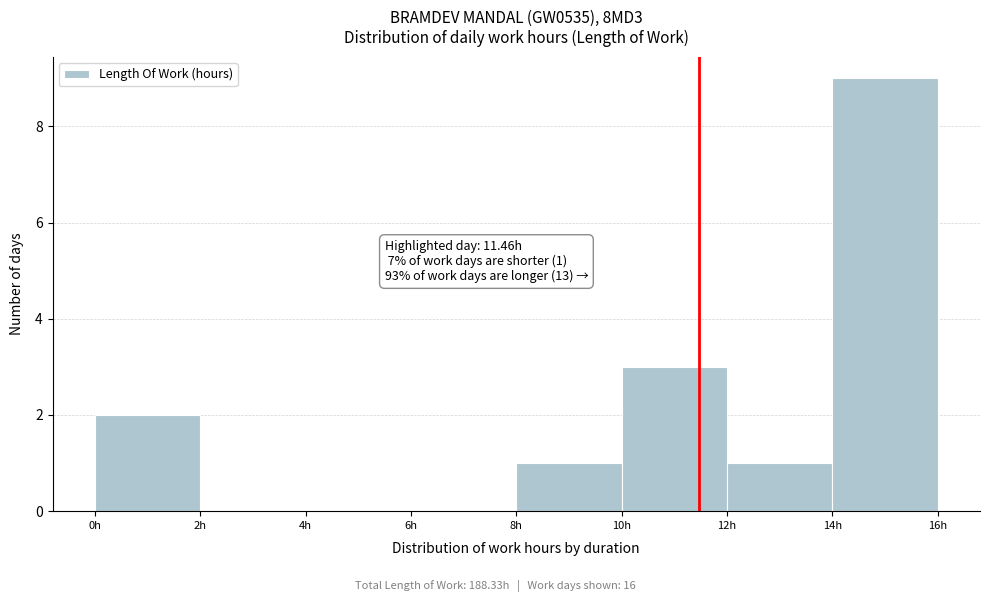

Which range on the x-axis has the tallest bar?

14 to 16